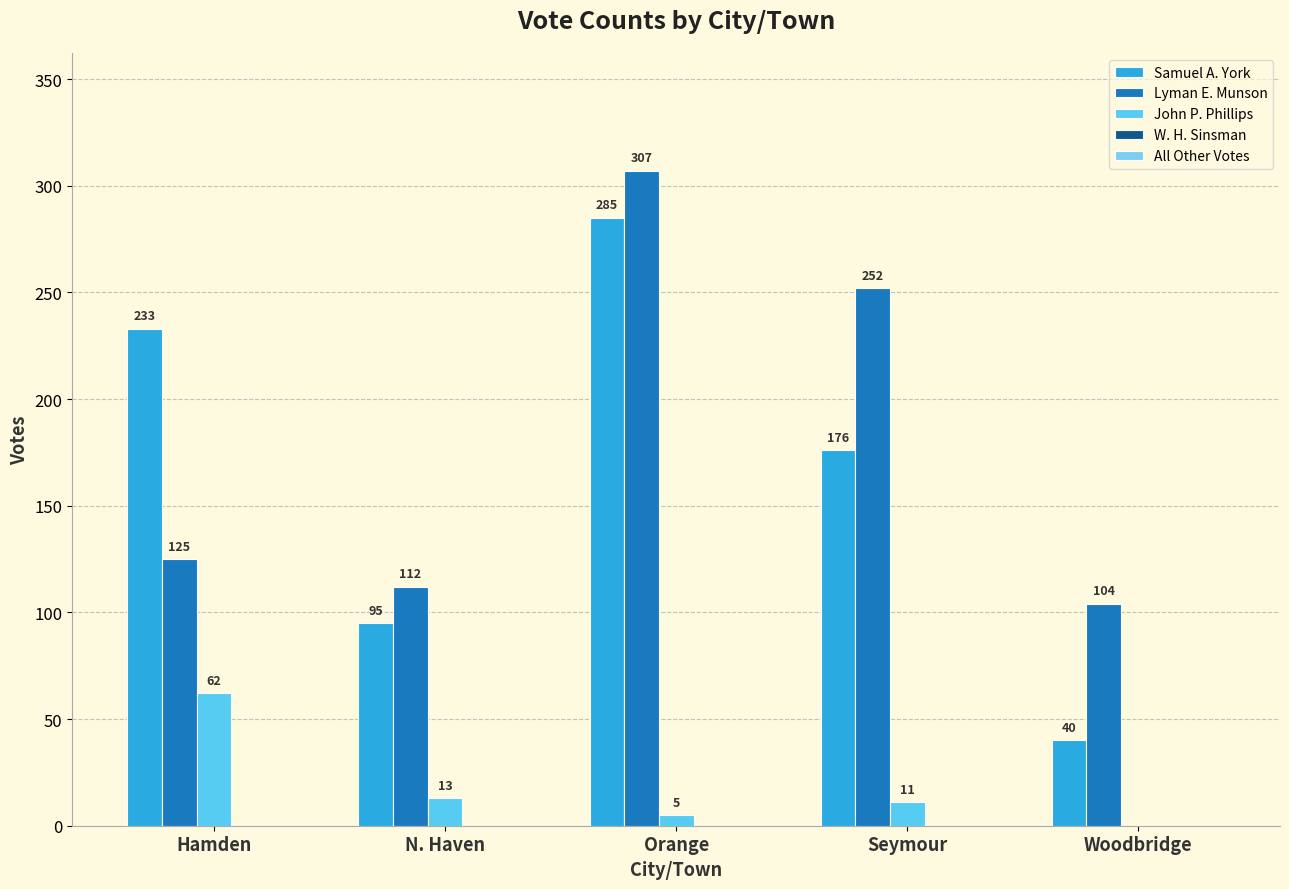

Between Hamden and Seymour, which series saw the biggest shift?

Lyman E. Munson